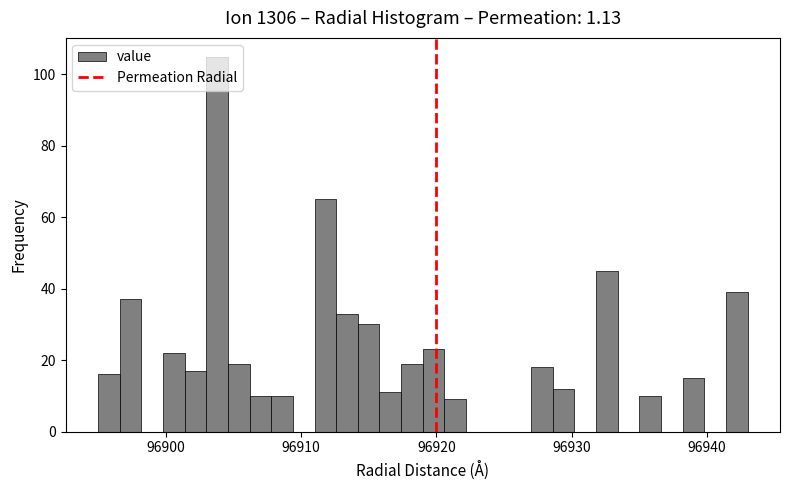

Around what value on the x-axis is the tallest bar? Give the approximate position of its centre, as read against the axis.

96904